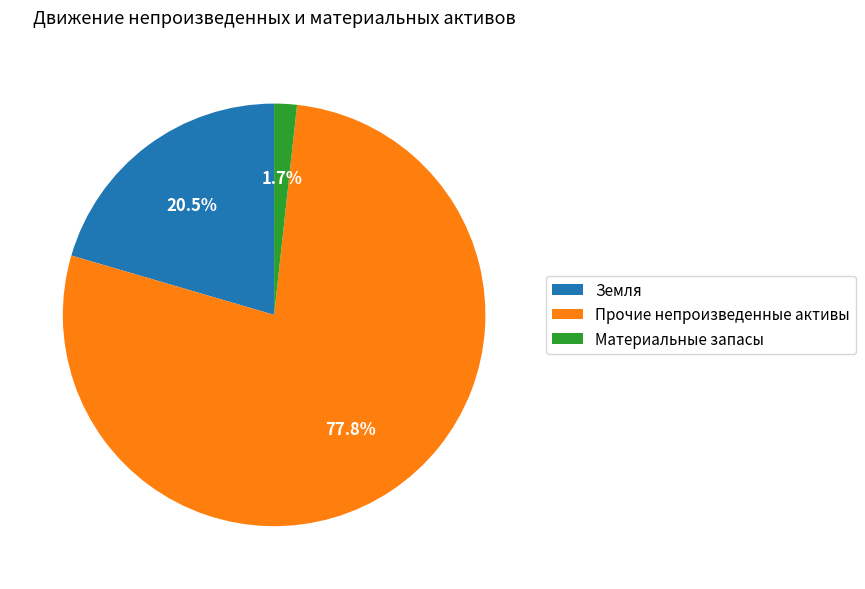

Between Земля and Прочие непроизведенные активы, which is larger?

Прочие непроизведенные активы